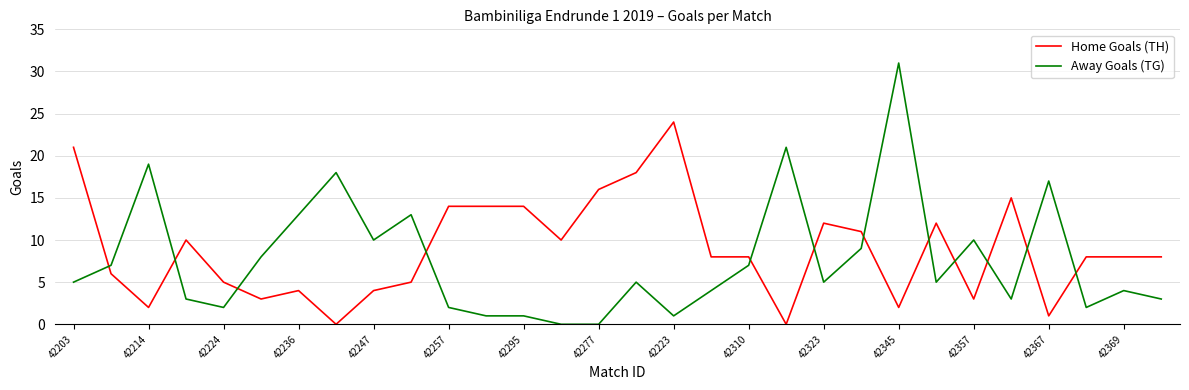

Which series has the widest spread of values?

Away Goals (TG)